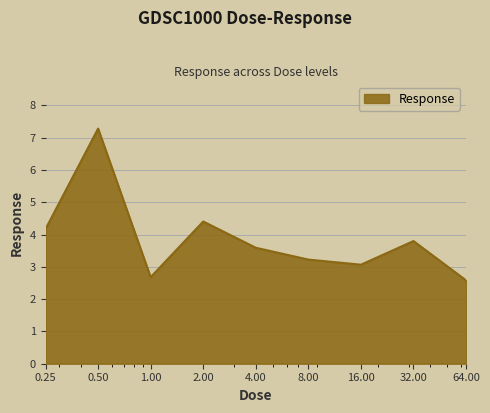

What is the smallest value displayed?

2.6